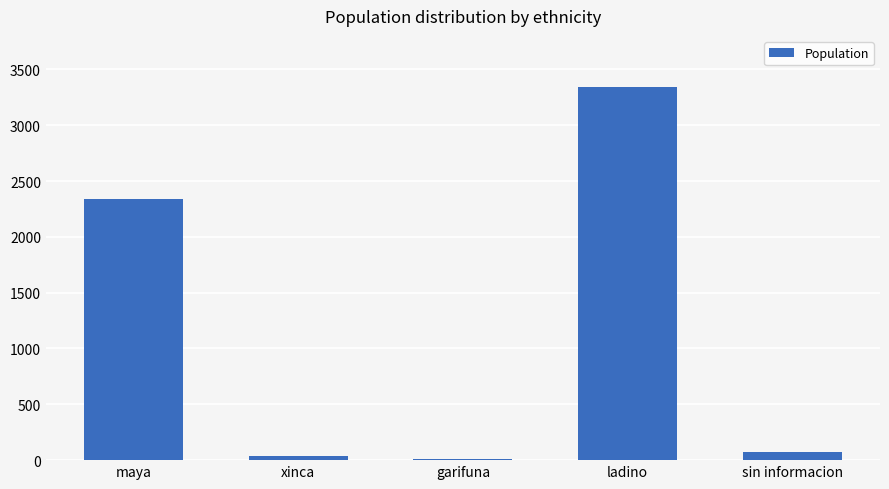

Where is the data nearest to the value 1676?

maya